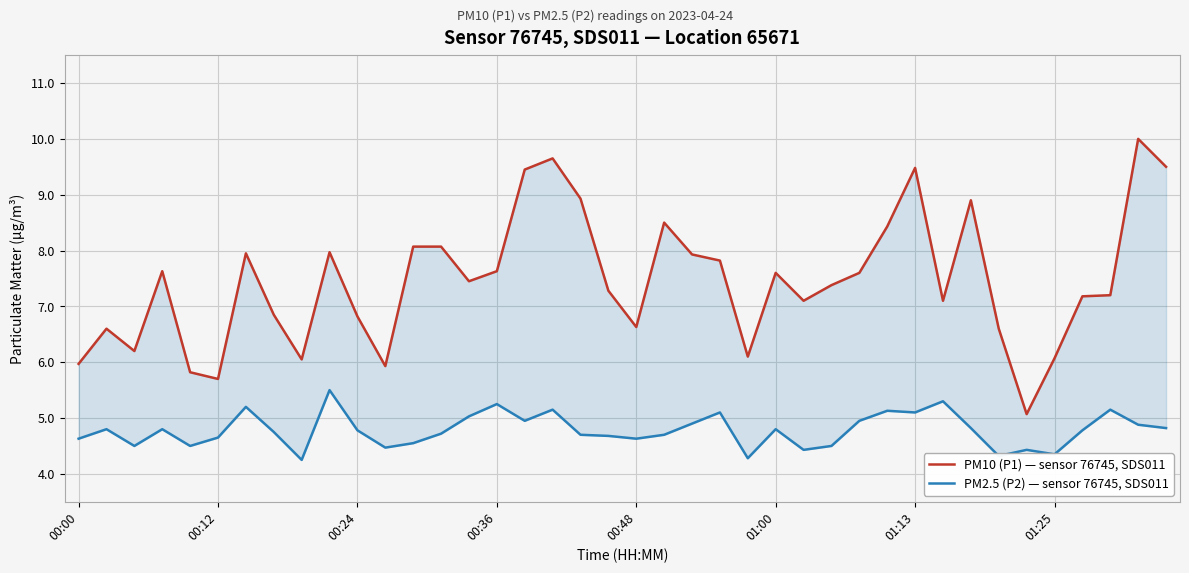

What are all the series names shown in the legend?

PM10 (P1) — sensor 76745, SDS011, PM2.5 (P2) — sensor 76745, SDS011